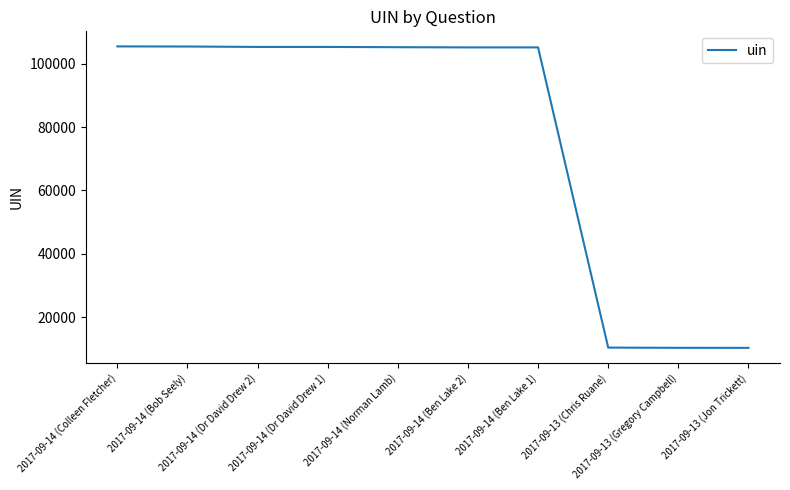

What is the maximum value shown in the chart?

105424